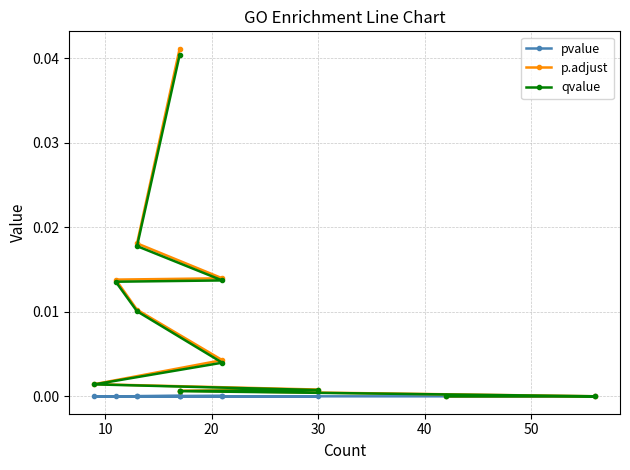

Which series has the largest total across all categories?

p.adjust